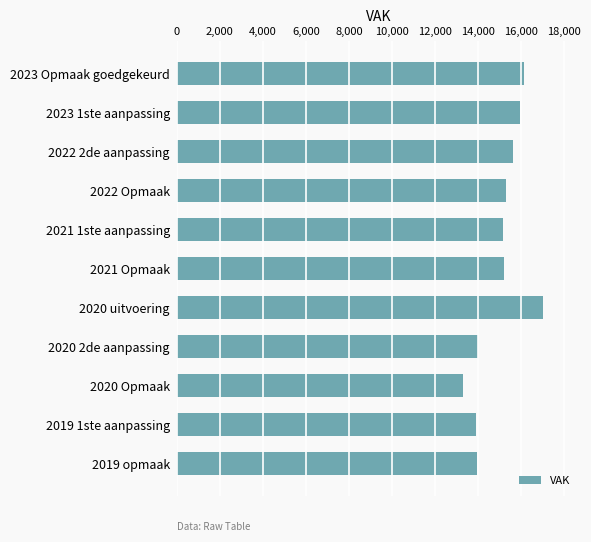

What is the value of the 3rd bar from the top?

15630